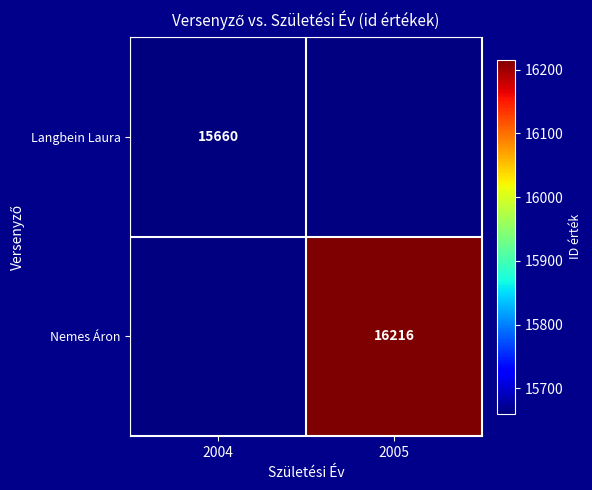

The Langbein Laura series shows 15660 at 2004. True or false?

True